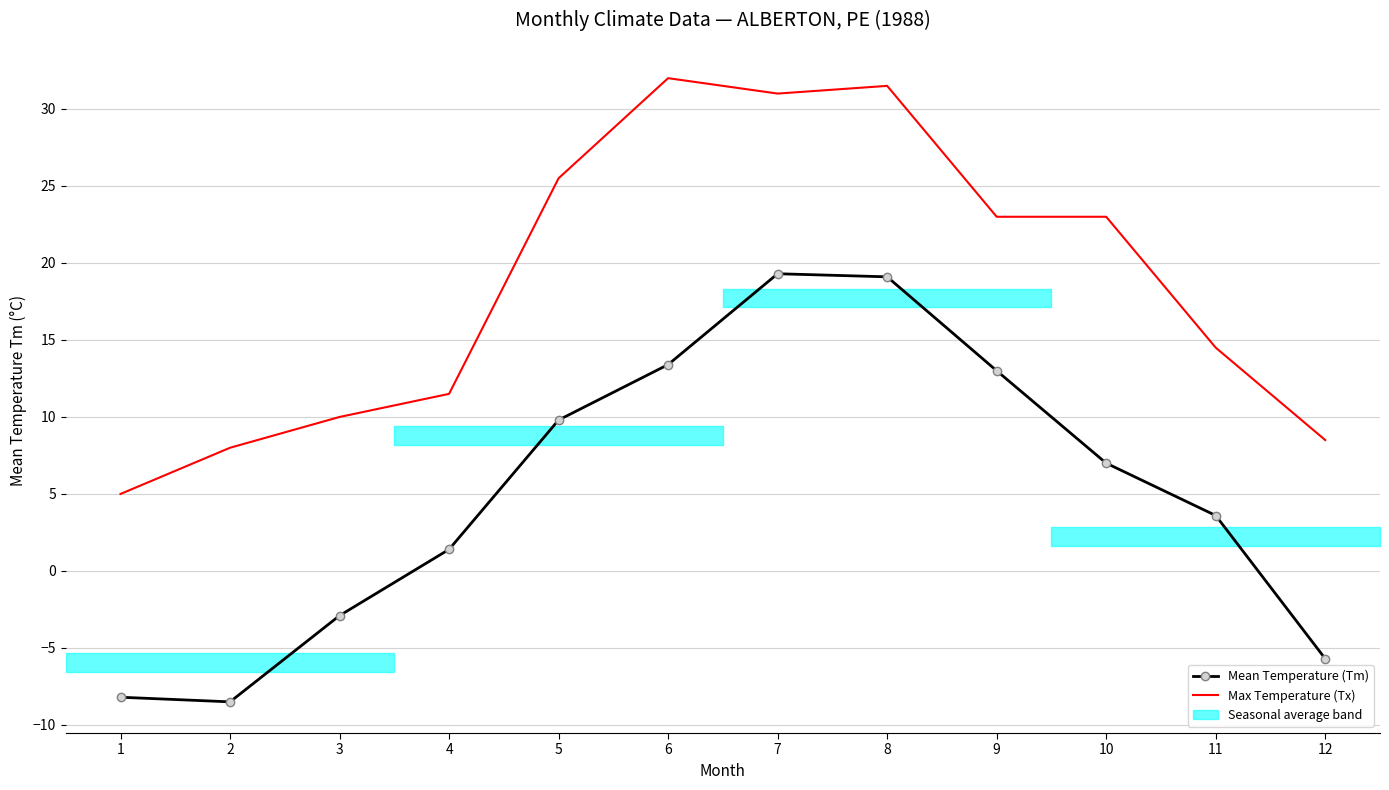

What is the maximum value for Mean Temperature (Tm)?

19.3